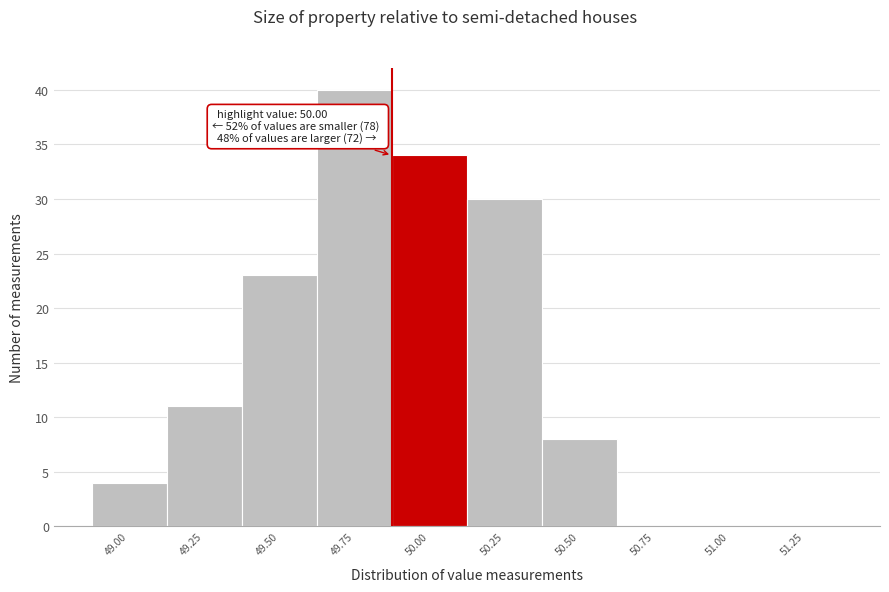

Reading right to left, transcribe all the data shown in this chart.

51.25=0	51.00=0	50.75=0	50.50=8	50.25=30	50.00=34	49.75=40	49.50=23	49.25=11	49.00=4